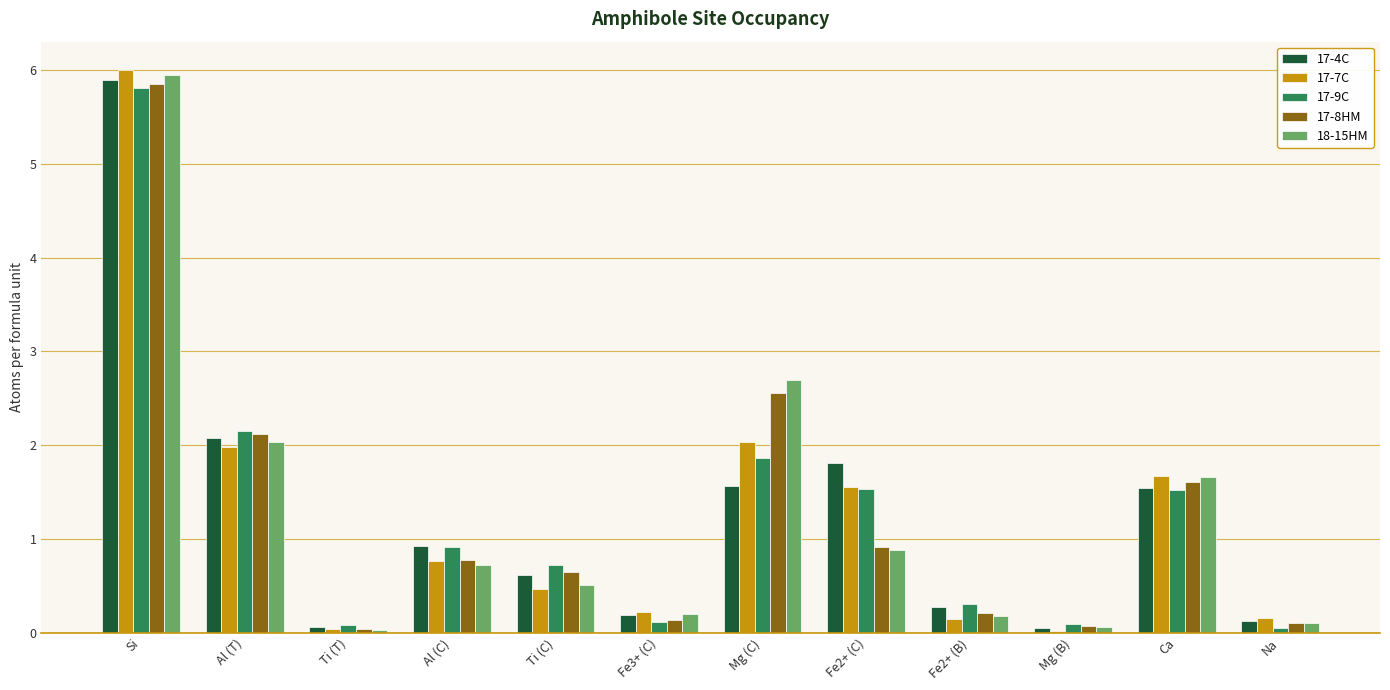

At which category is the sum across all series the highest?

Si